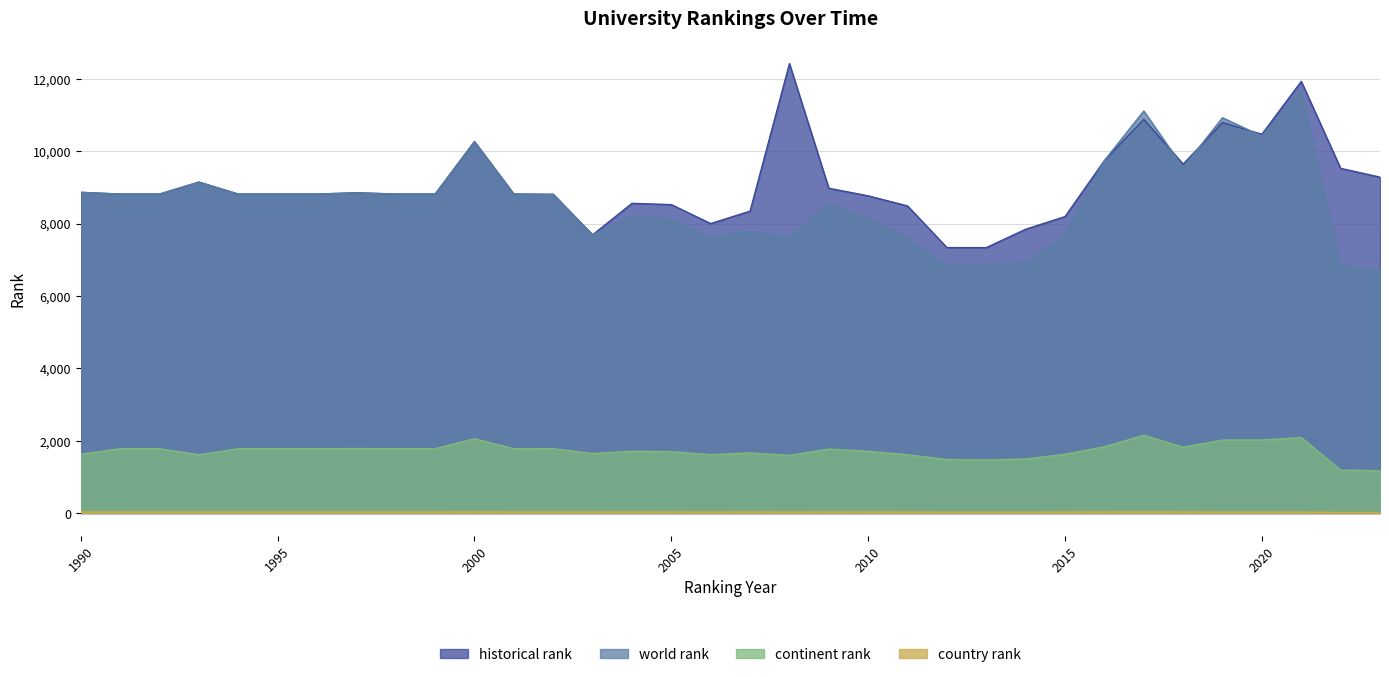

What is the sum of all world rank values?

293001.0